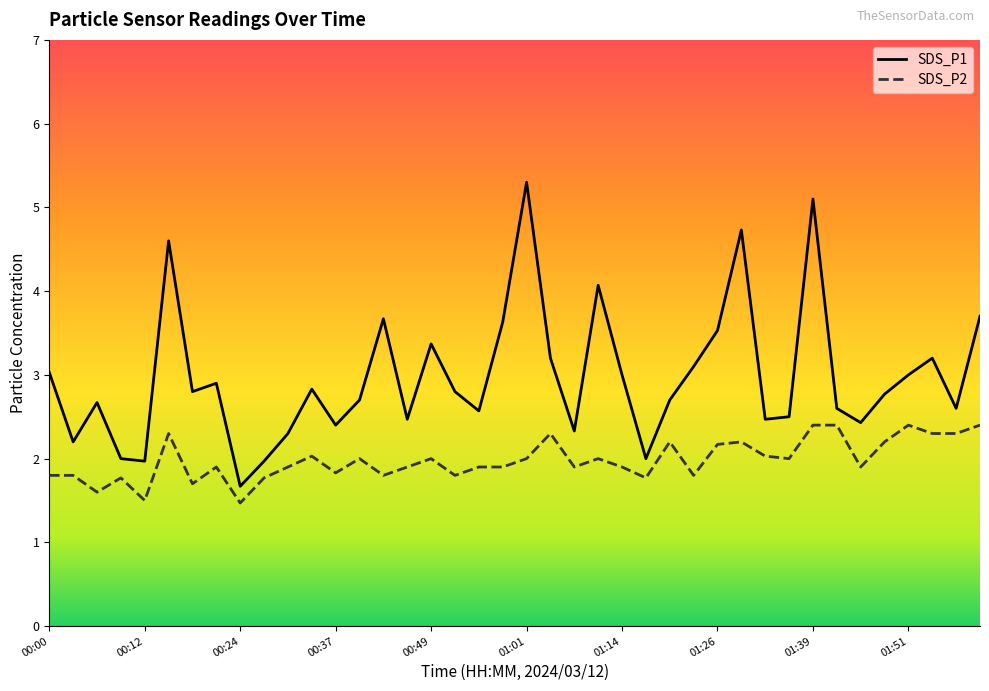

What is the minimum value for SDS_P2?

1.5